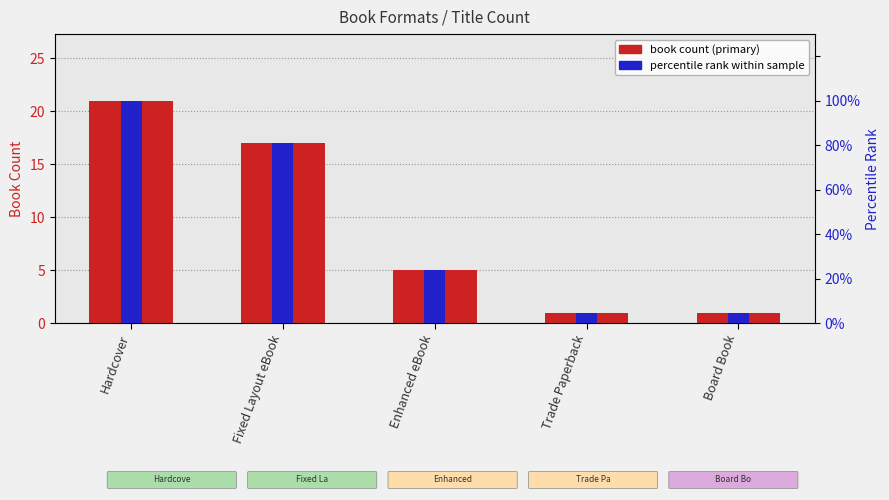

Between Hardcover and Board Book, which series saw the biggest shift?

percentile rank within sample